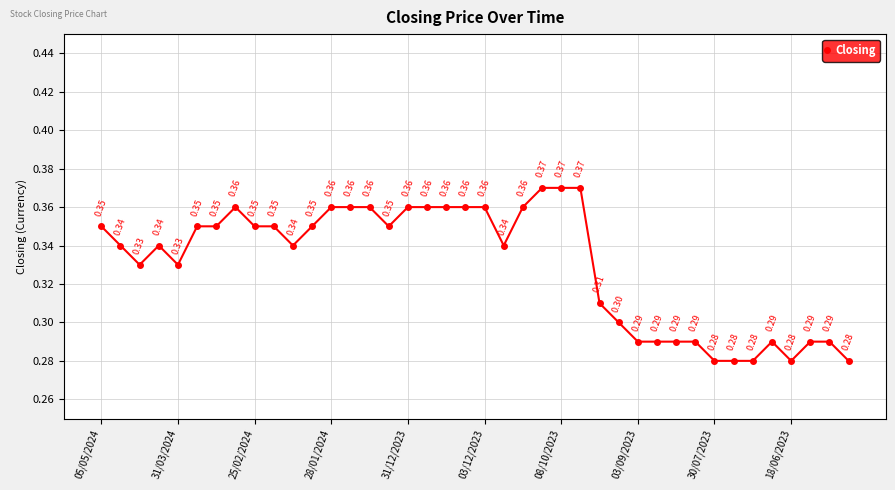

What is the sum of all values?

13.2